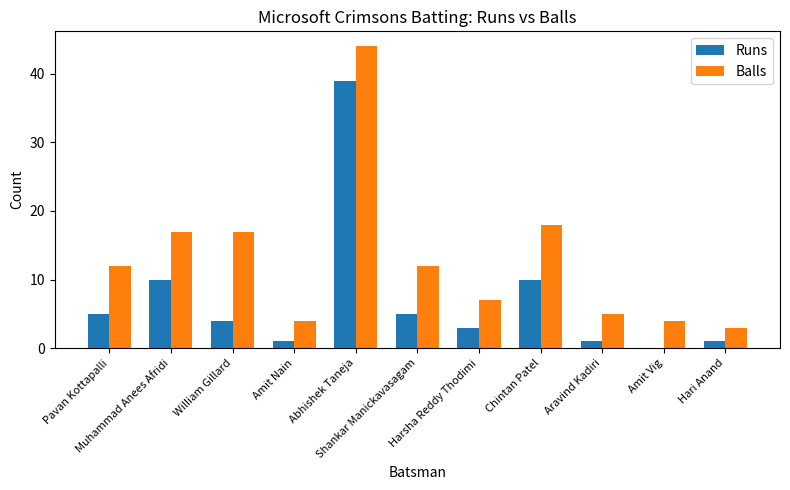

Are the bars horizontal?

No